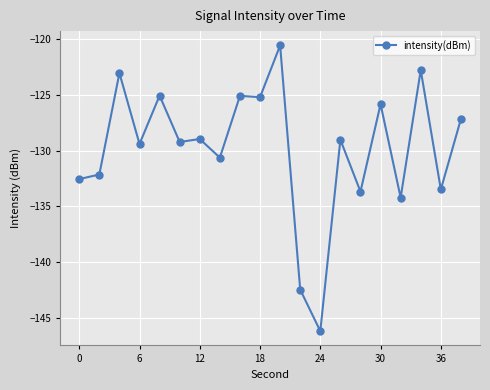

True or false: the data has more than 2 interior local peaks.

True